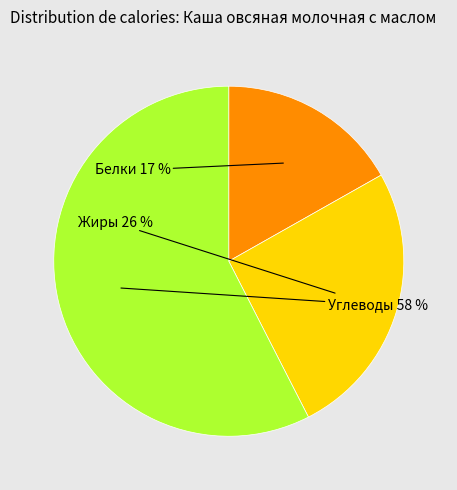

To the nearest percent, what is the average slice percentage?

33%